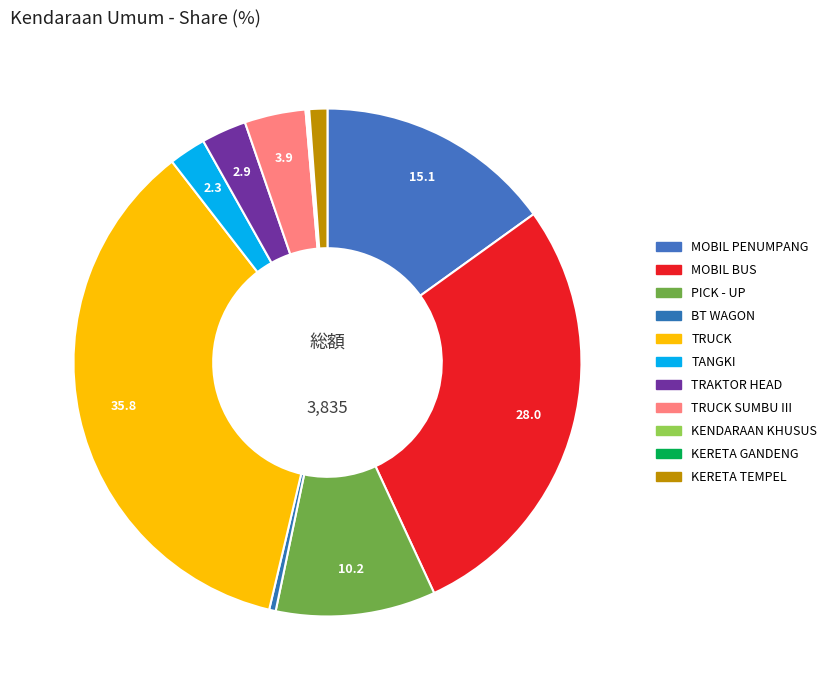

To the nearest percent, what portion does TRAKTOR HEAD represent?

3%